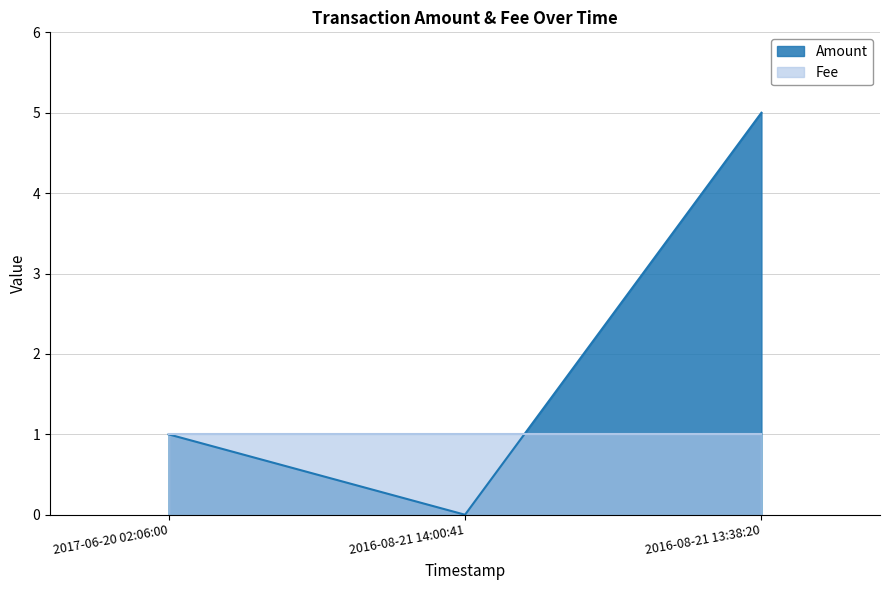

What is the value of the 1st point from the left?

1